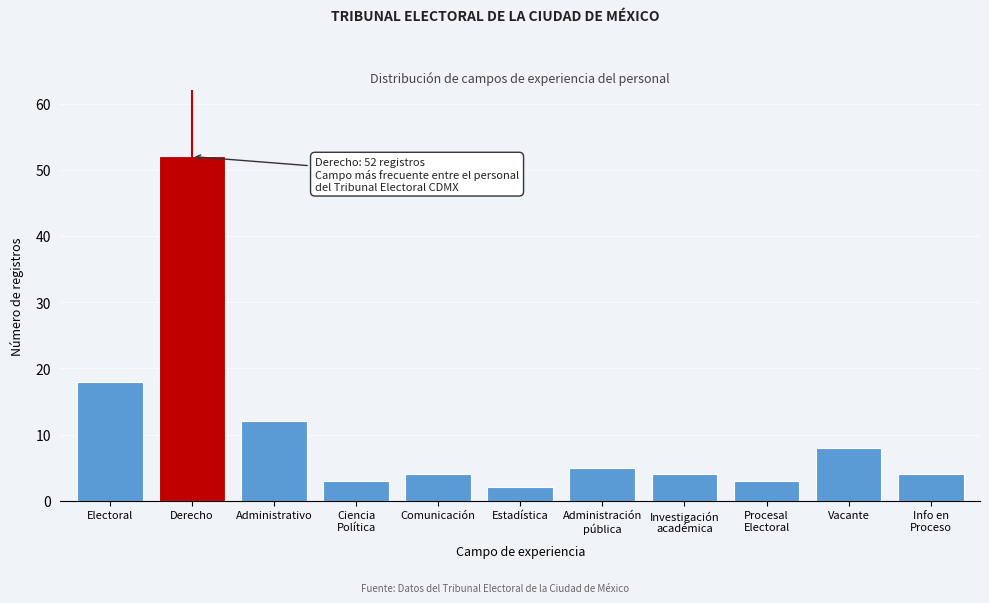

Reading right to left, list all the values displayed in this chart.

4	8	3	4	5	2	4	3	12	52	18